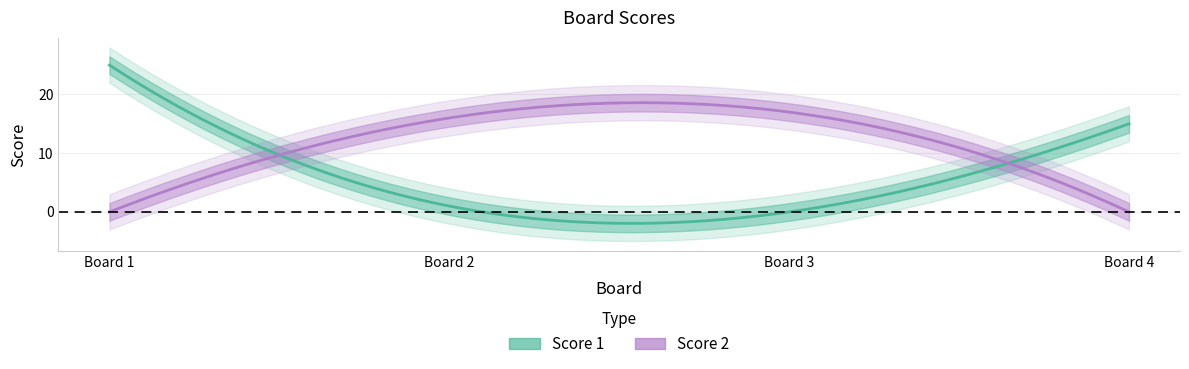

Between 3 and 4, which series saw the biggest shift?

Score 2